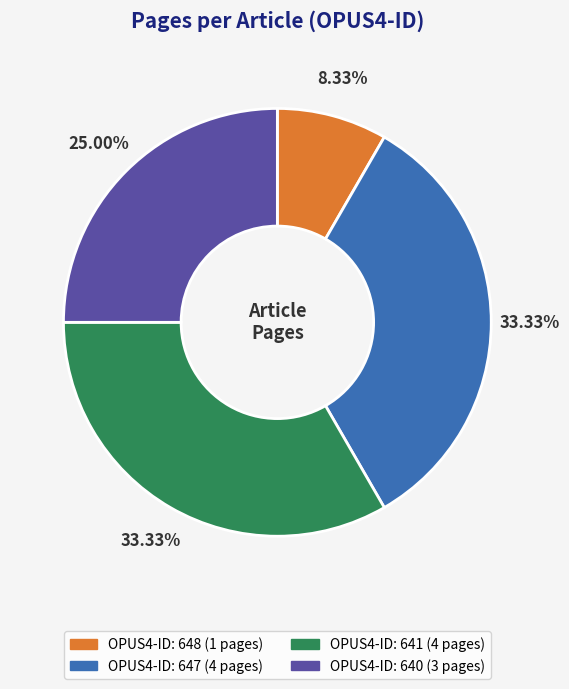

How many slices are in this pie chart?

4